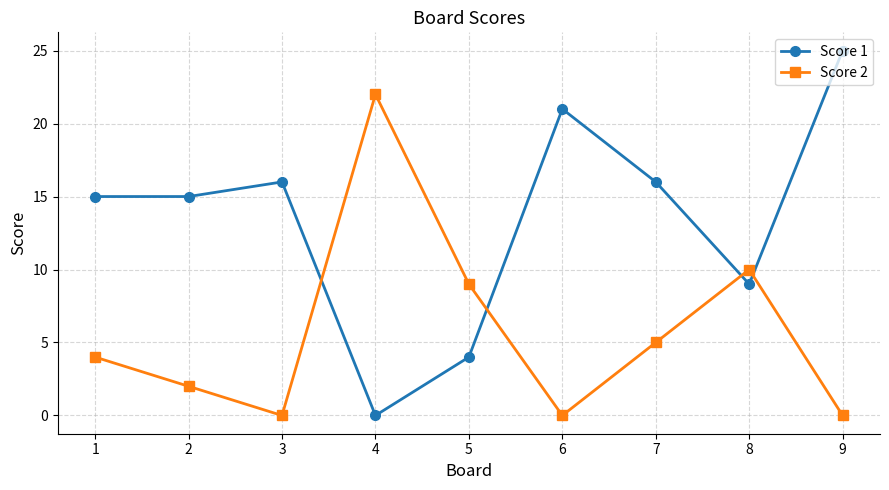

Which series has the largest range (max minus min)?

Score 1